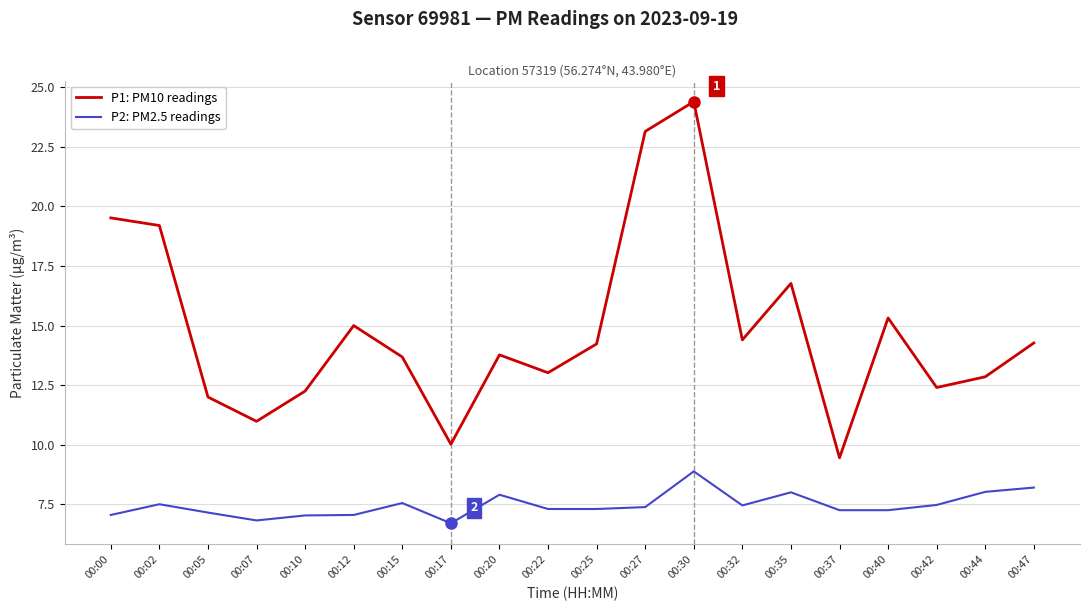

Is this an area chart (filled region under the line)?

No